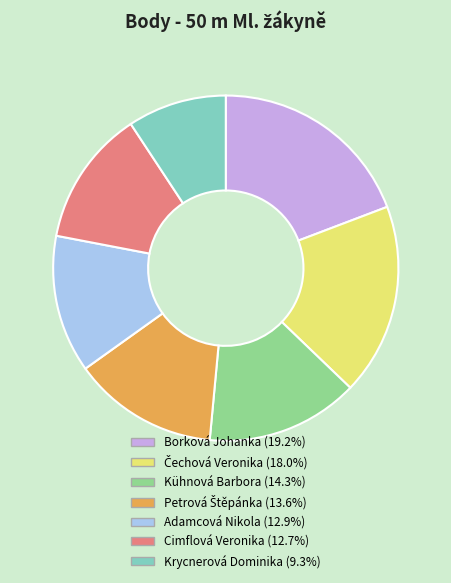

Which has a higher value, Cimflová Veronika or Borková Johanka?

Borková Johanka